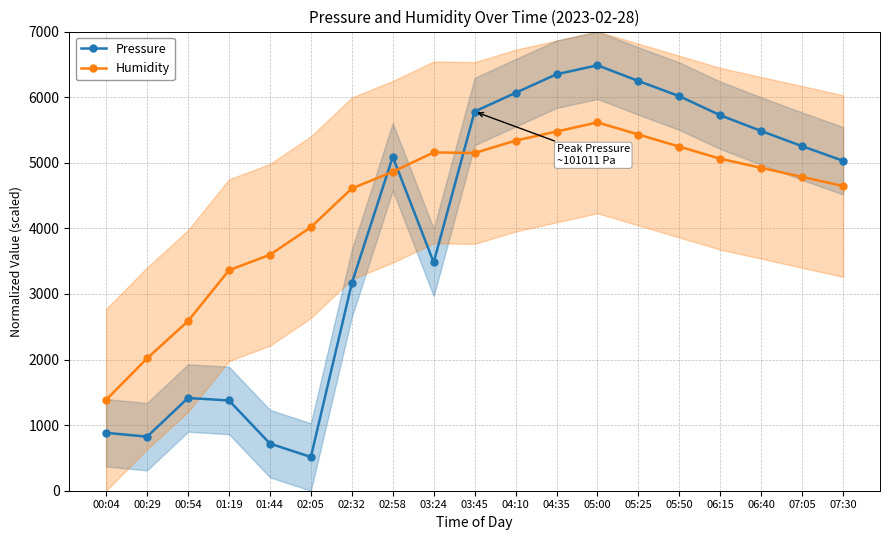

Where is the first local maximum for Humidity?

03:24